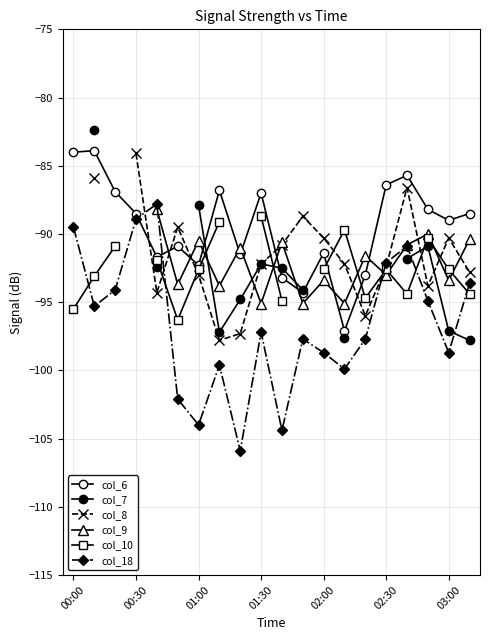

What is the lowest value of the col_10 series?

-96.3